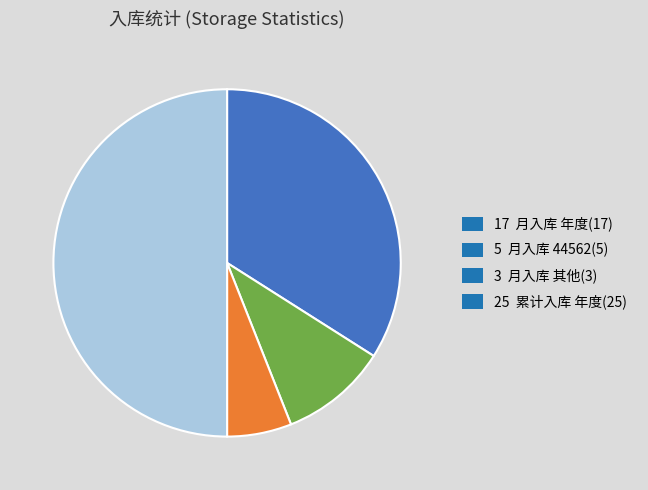

What is the ratio of the value at 5 月入库 44562(5) to the value at 3 月入库 其他(3)?

1.7